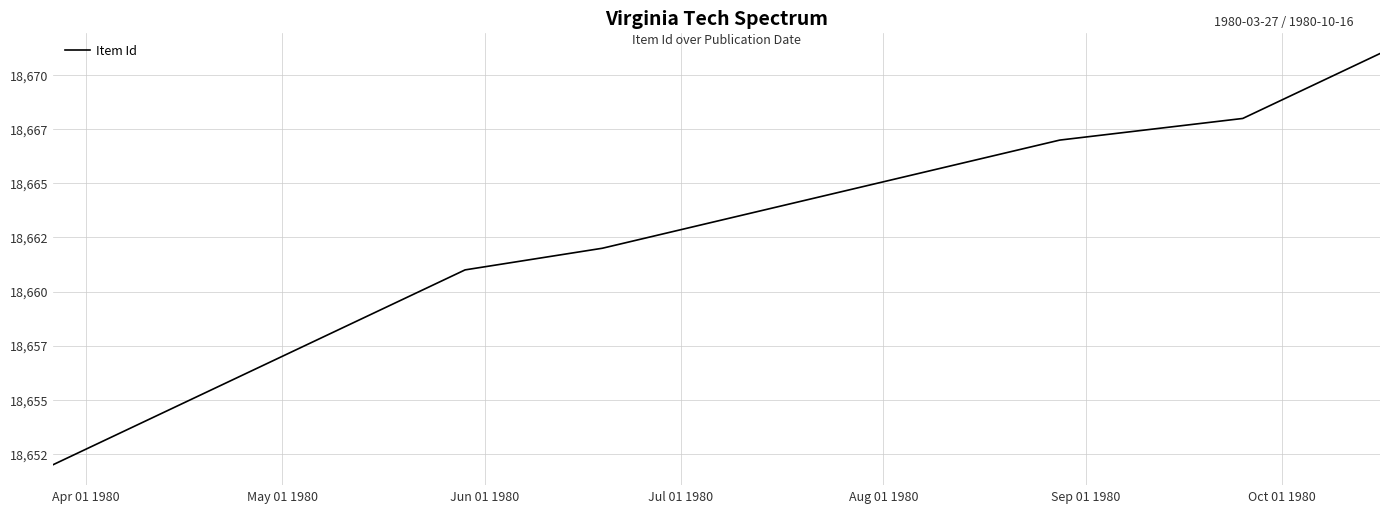

True or false: the data has more than 2 interior local peaks.

False